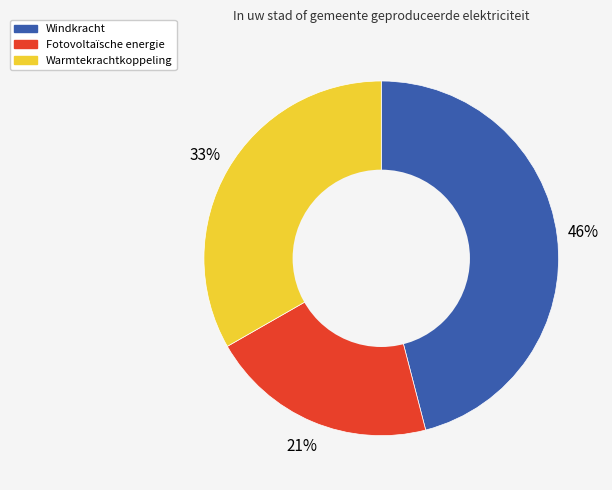

To the nearest percent, what portion does Windkracht represent?

46%